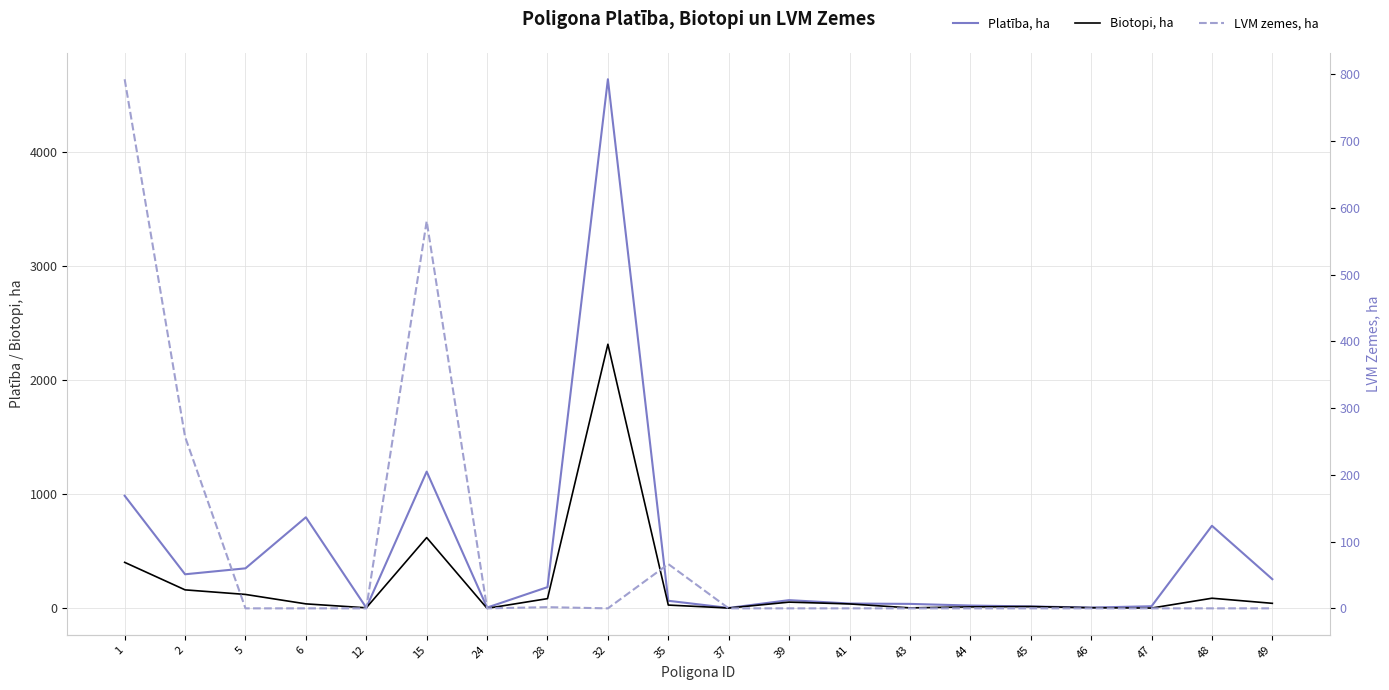

What is the value of the LVM zemes, ha point at the 2nd from the left?

257.0